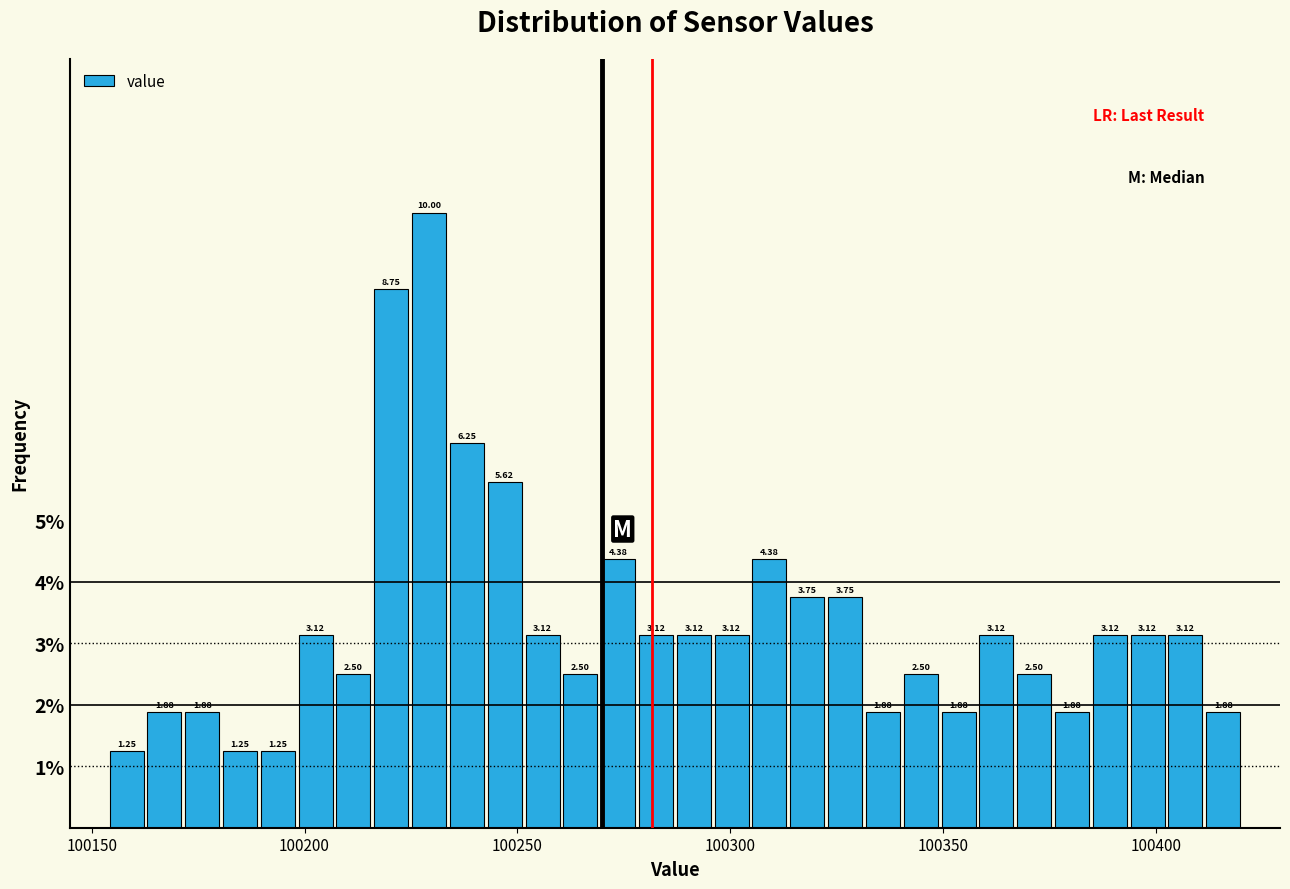

Around what value on the x-axis is the tallest bar? Give the approximate position of its centre, as read against the axis.

100230